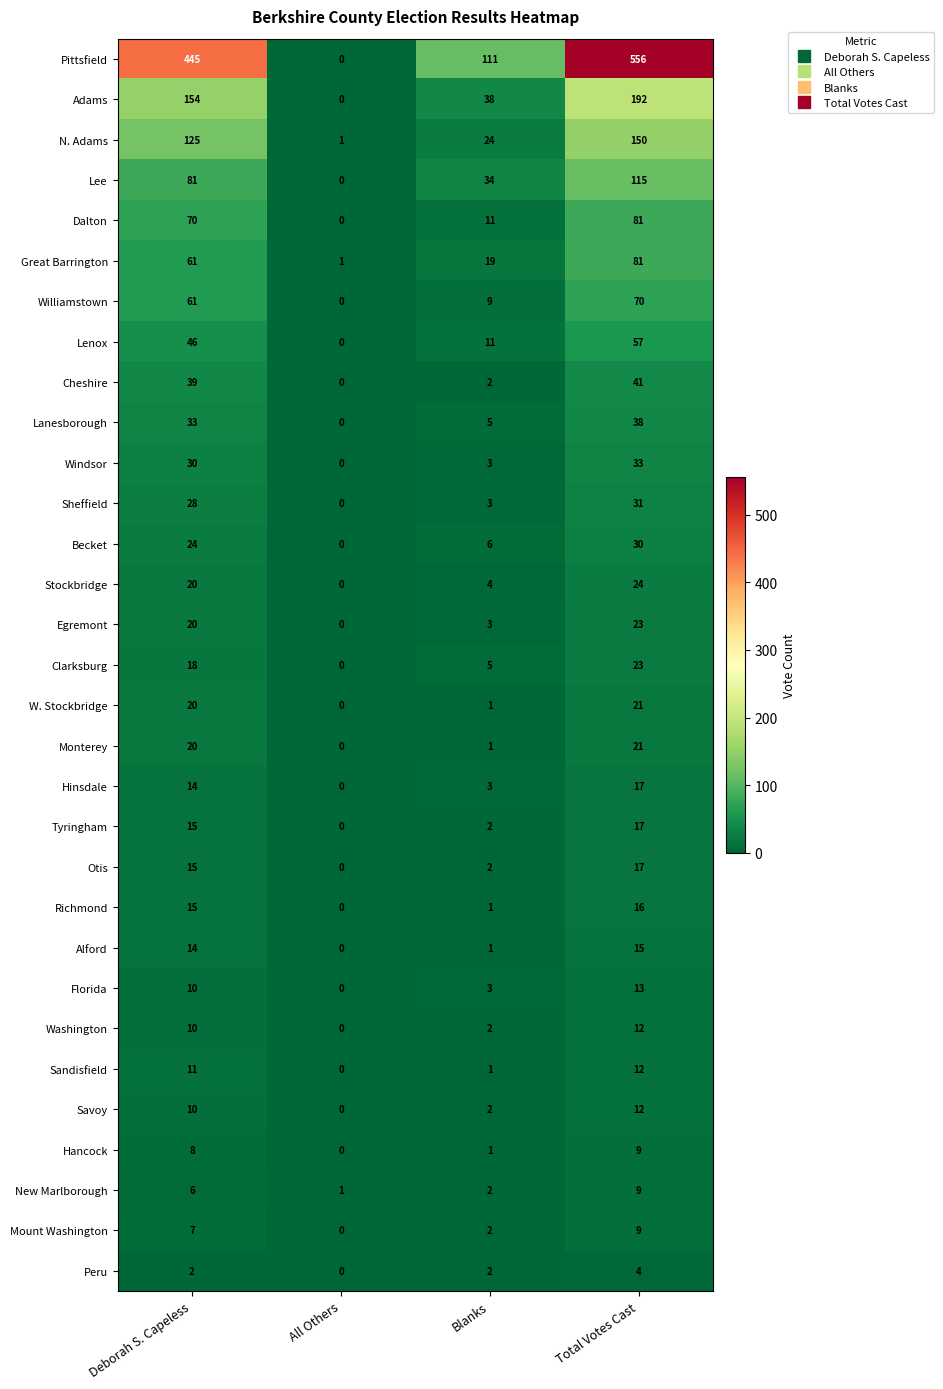

What is the spread (max minus min) of values at Total Votes Cast?

552